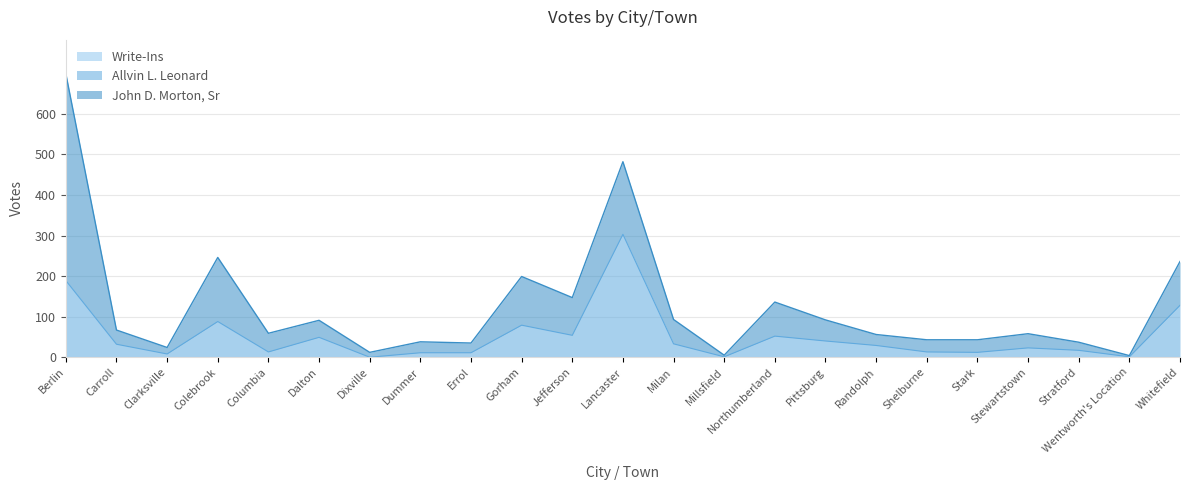

What is the label of the 22nd point from the left?

Wentworth's Location